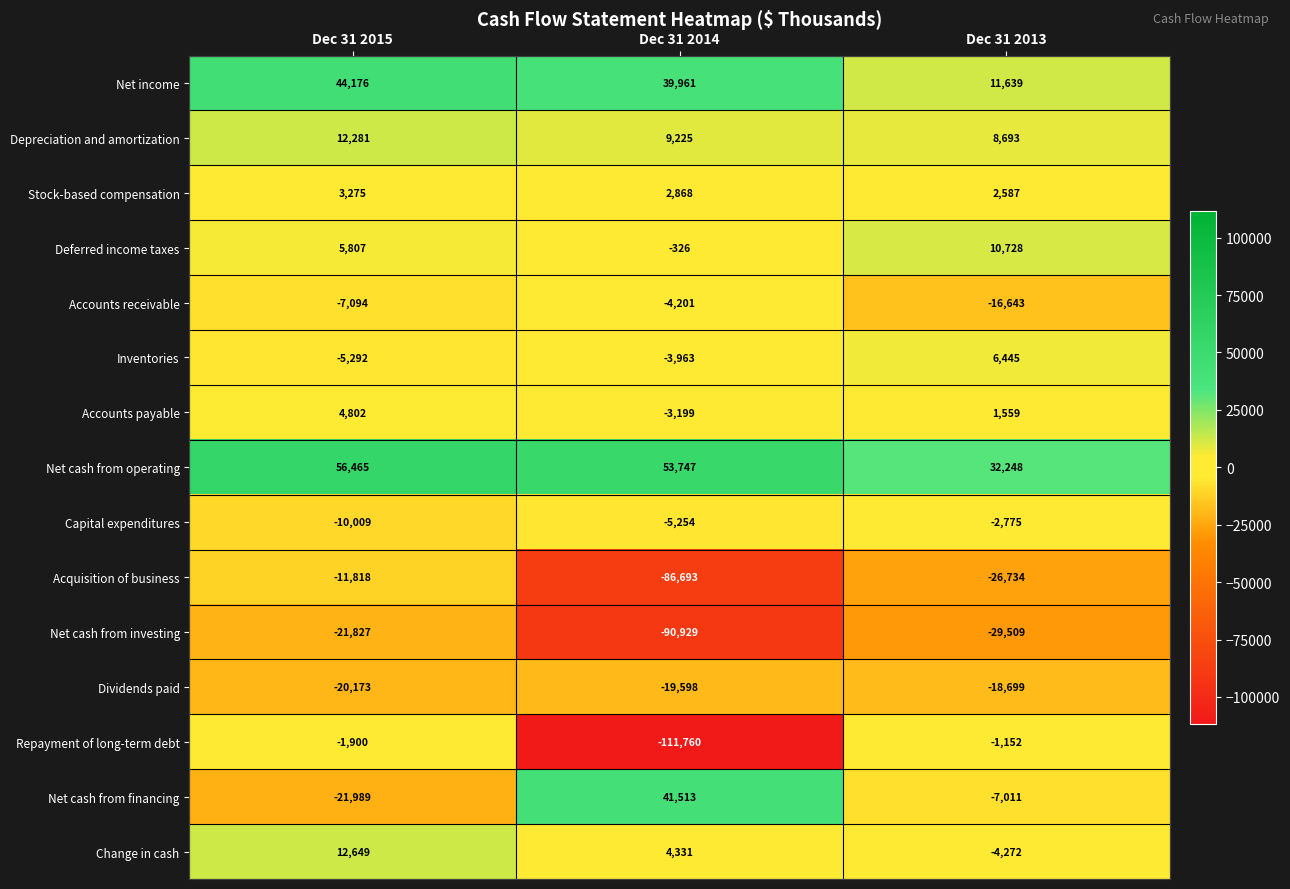

The value of Repayment of long-term debt at Dec 31 2014 is -160283. True or false?

False